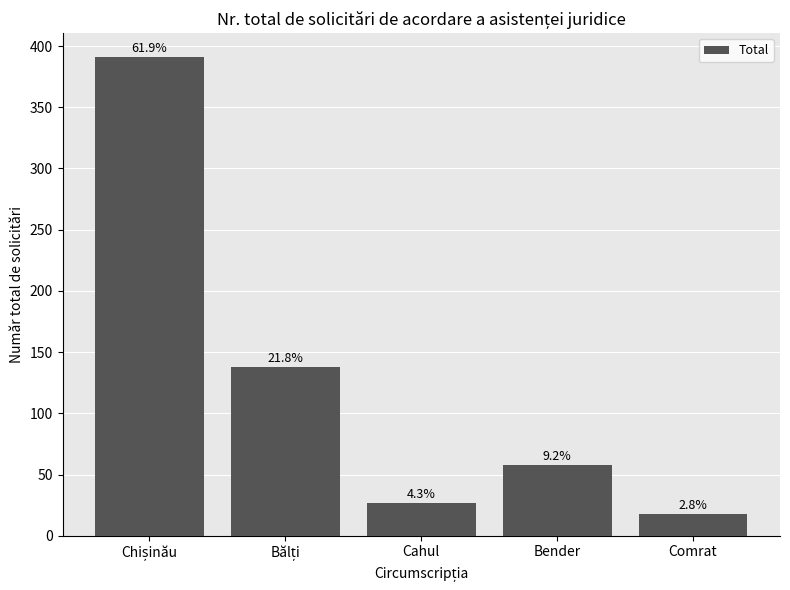

Reading left to right, transcribe all the data shown in this chart.

391	138	27	58	18